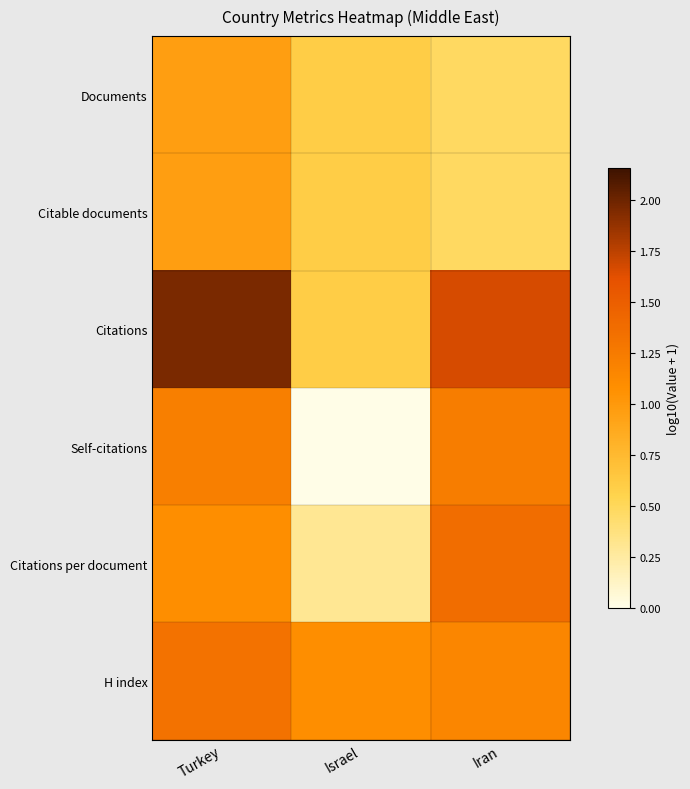

At which category is the sum across all series the highest?

Turkey